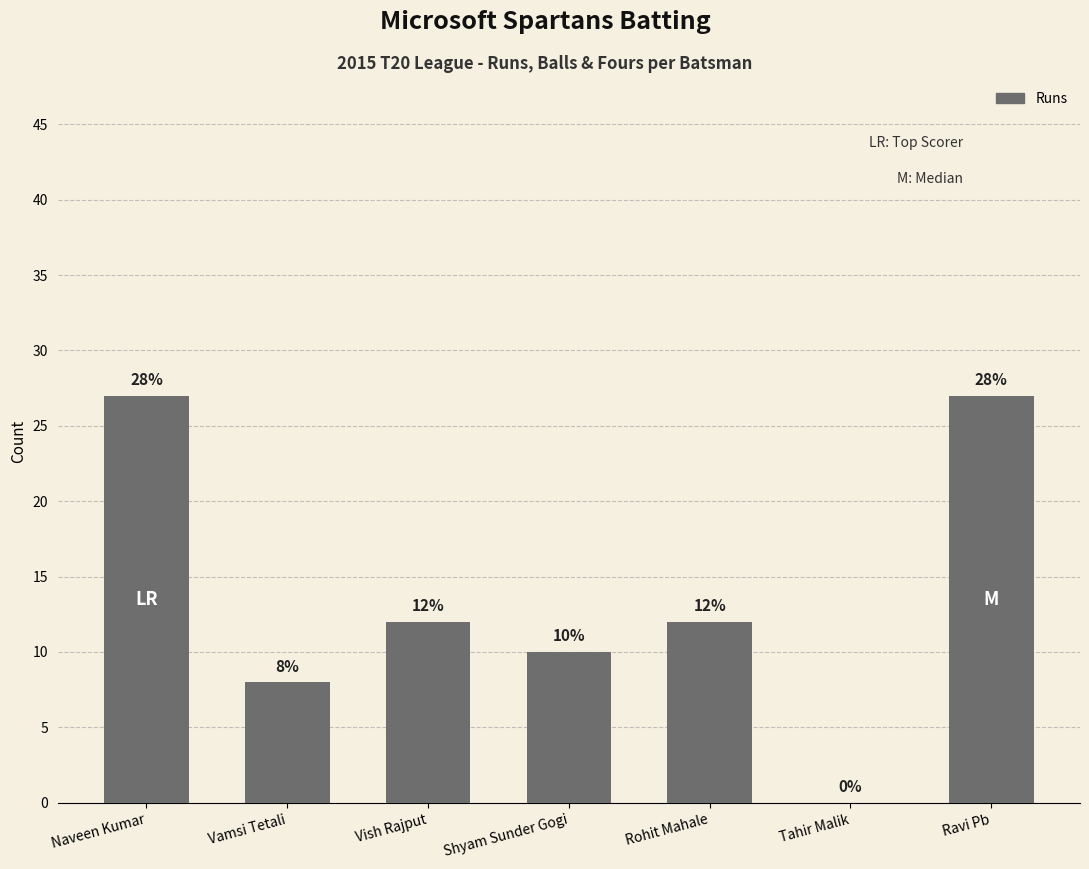

What is the approximate value at Vamsi Tetali, to the nearest 5?

10